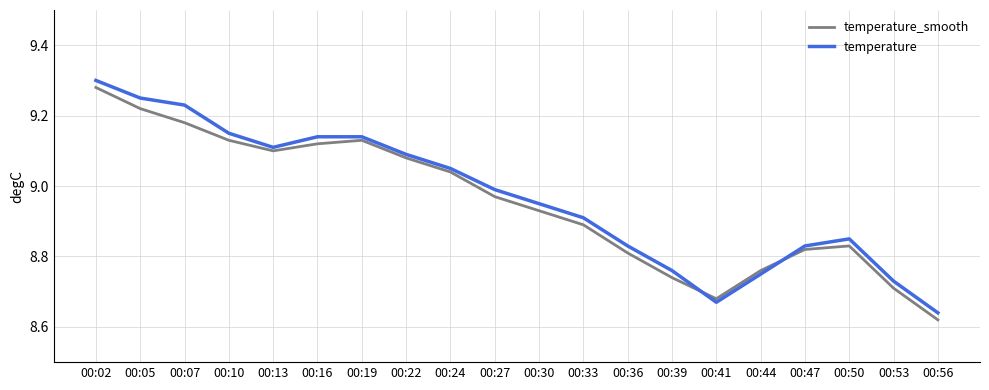

Rank the series by their maximum value, from lowest to highest.

temperature_smooth, temperature